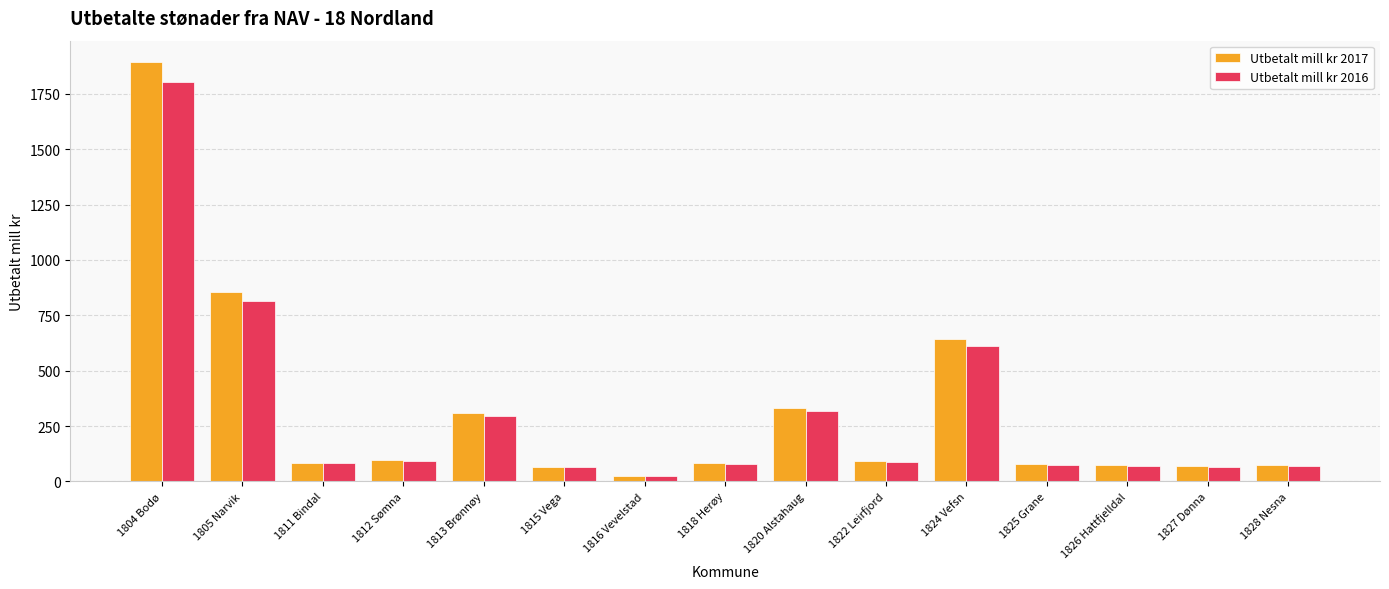

What is the sum of all Utbetalt mill kr 2016 values?

4559.6